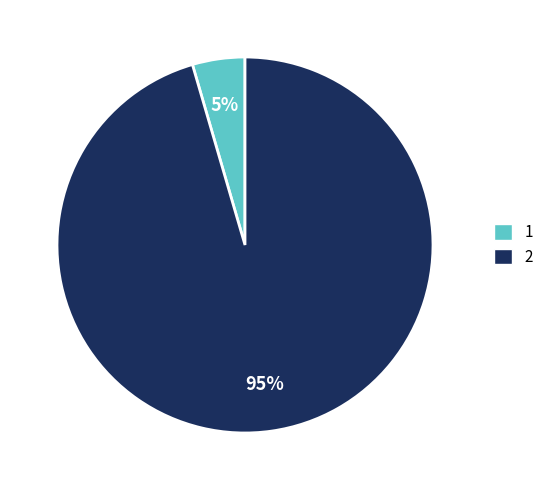

Combined, do 1 and 2 account for over 50%?

Yes